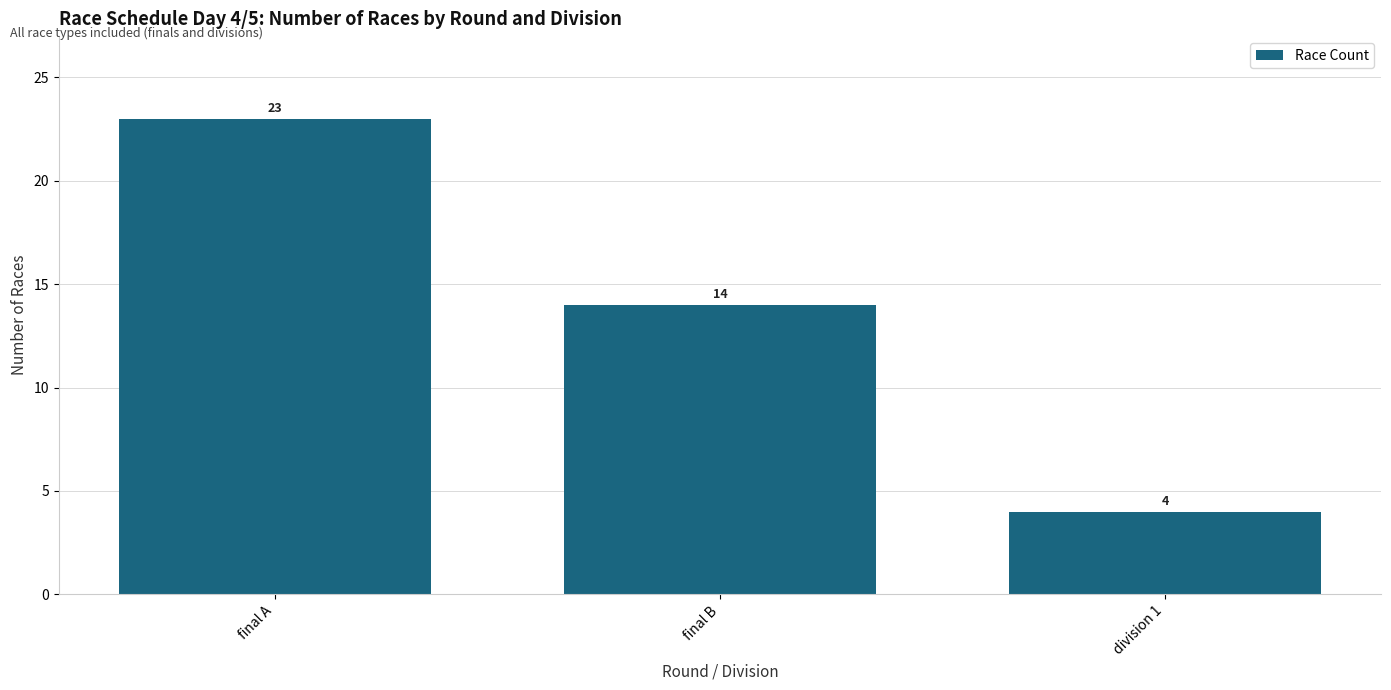

What is the minimum value shown in the chart?

4